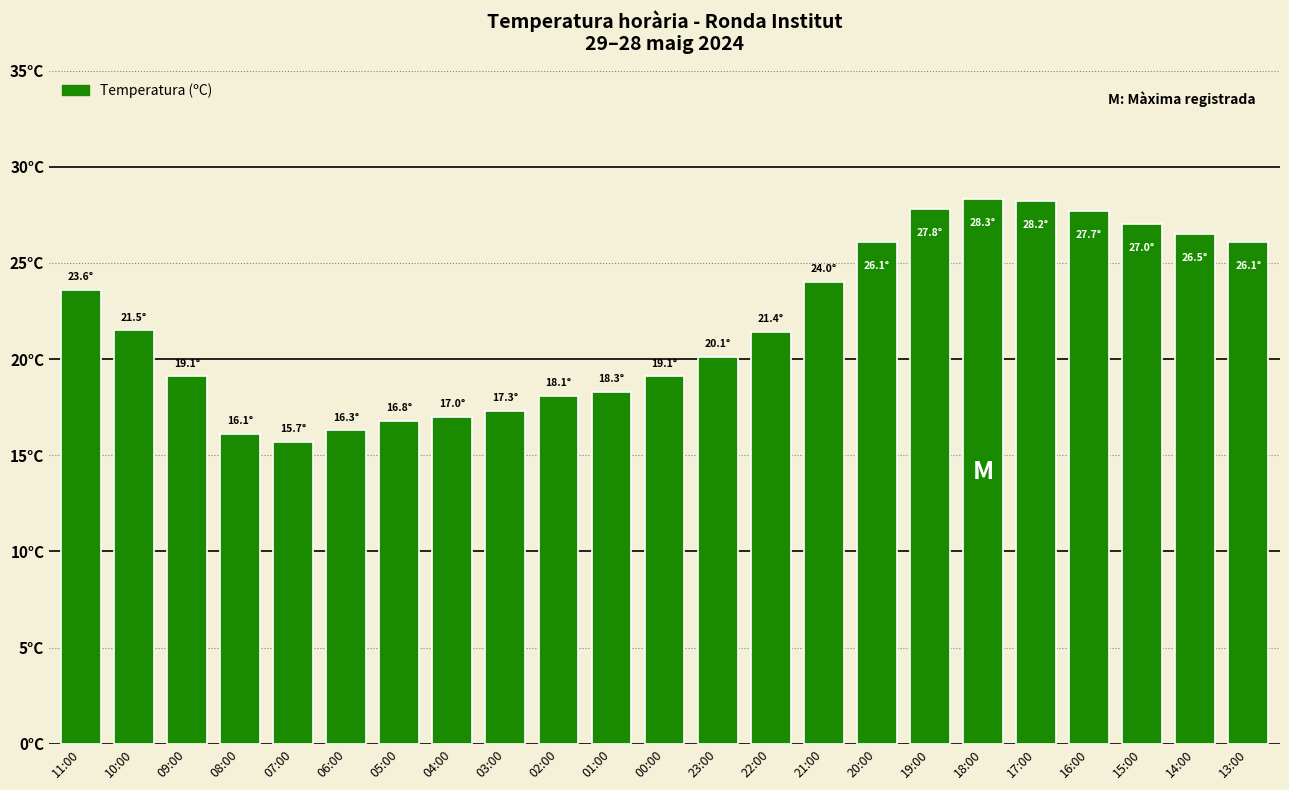

What is the smallest value displayed?

15.7